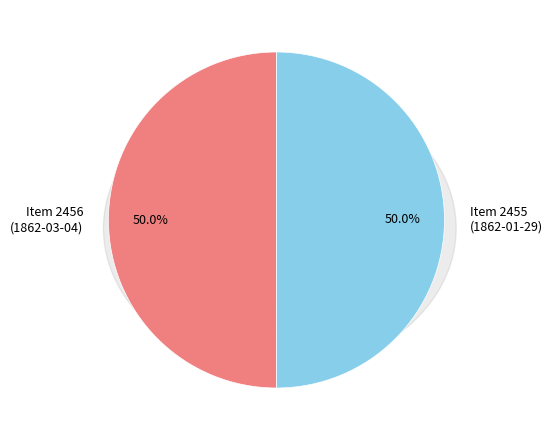

Is the sum of Alexandria and Fairfax Counties 1862-01-29 and Alexandria and Fairfax Counties 1862-03-04 greater than half?

Yes